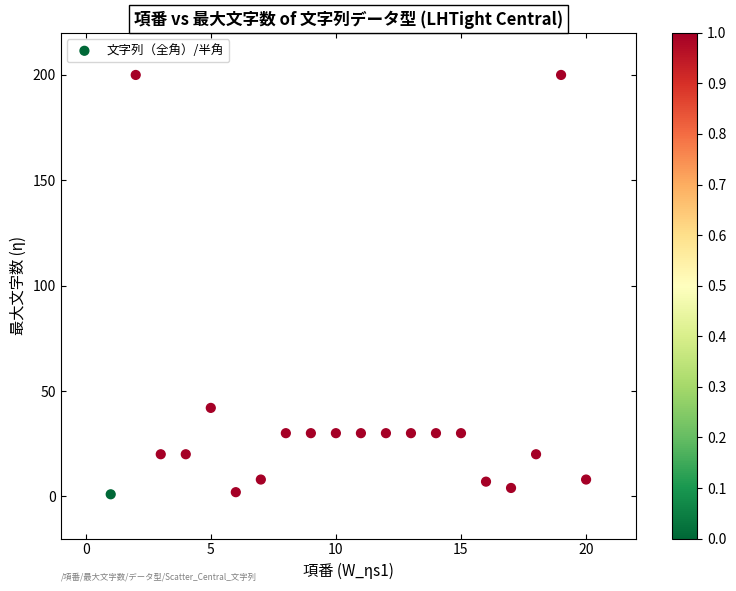

What Y value in the scatter plot is closest to 100?

42